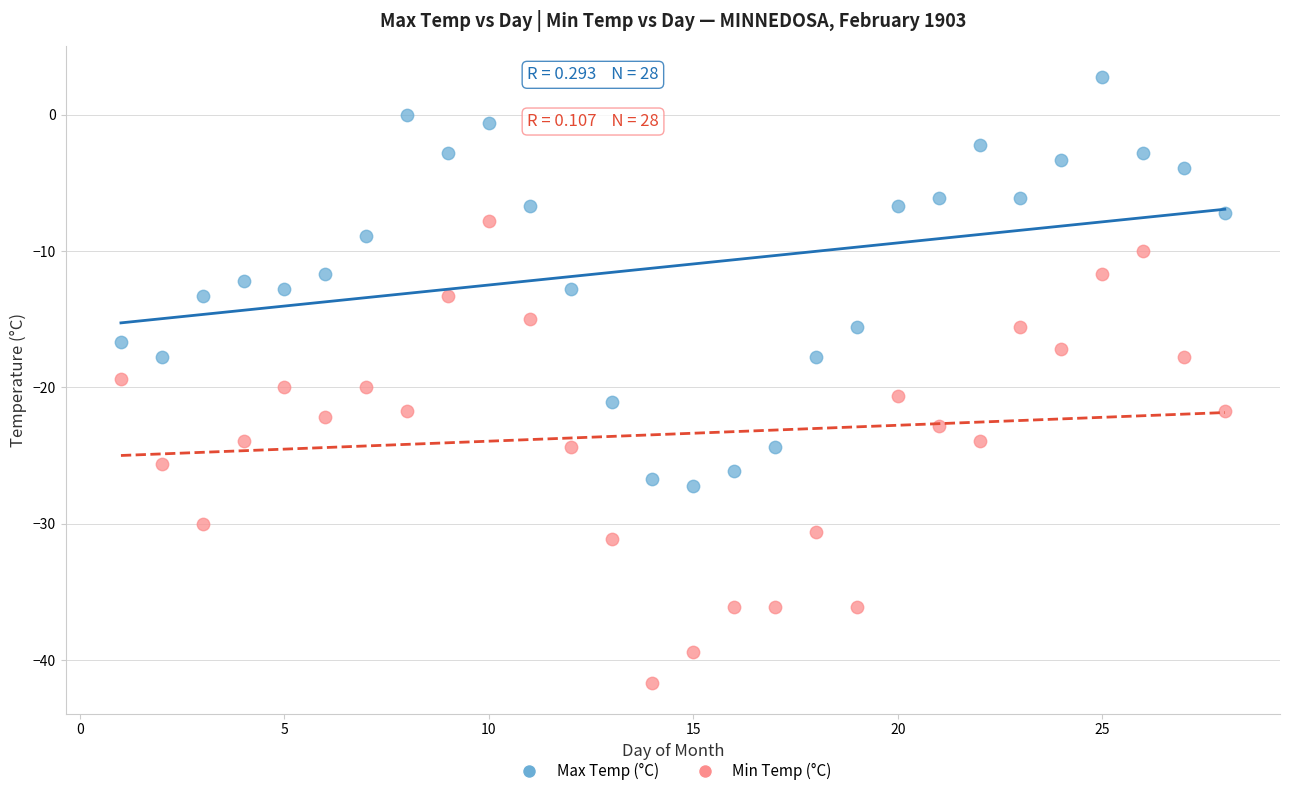

Which series reaches the maximum Y coordinate?

Max Temp (°C)